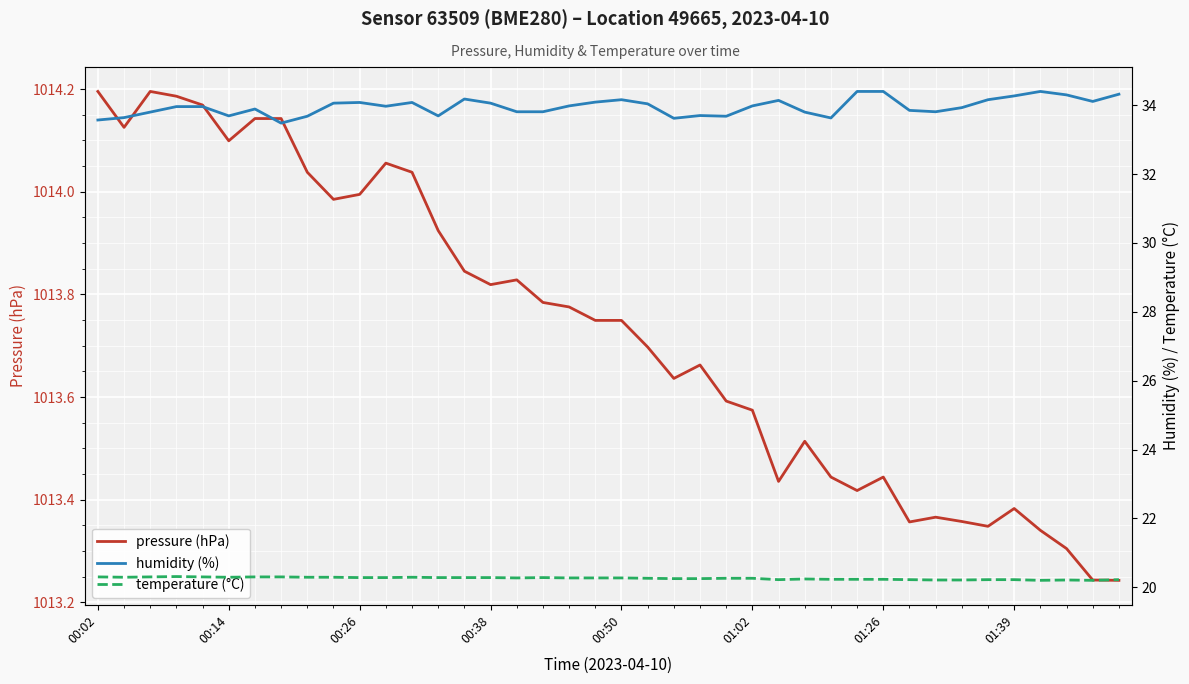

What value does the humidity (%) series have at 00:26?

34.1